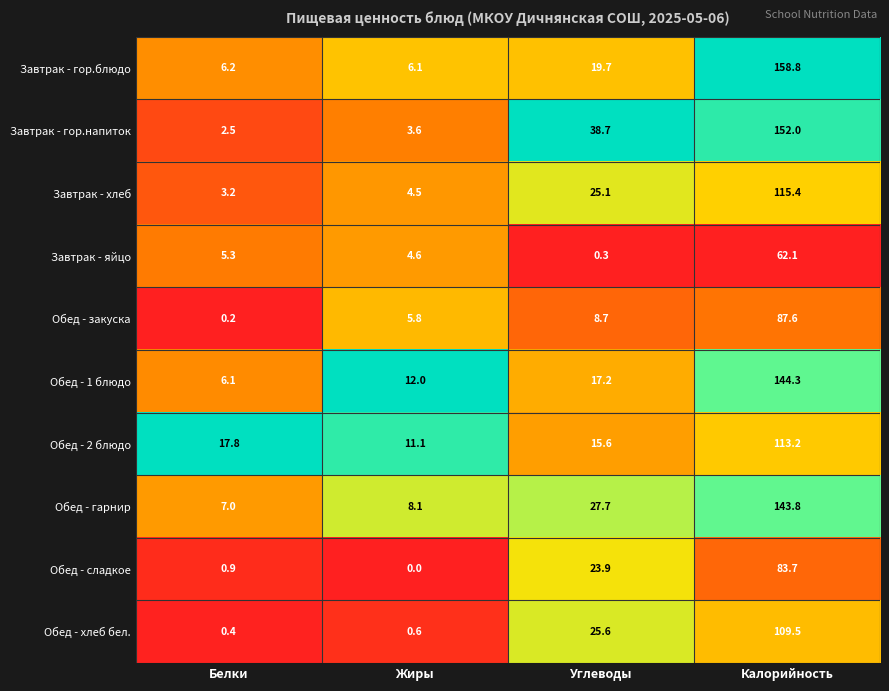

The value of Завтрак - гор.блюдо at Калорийность is 158.8. True or false?

True